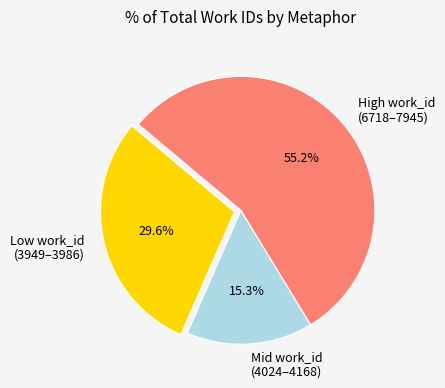

To the nearest percent, what is the average slice percentage?

33%